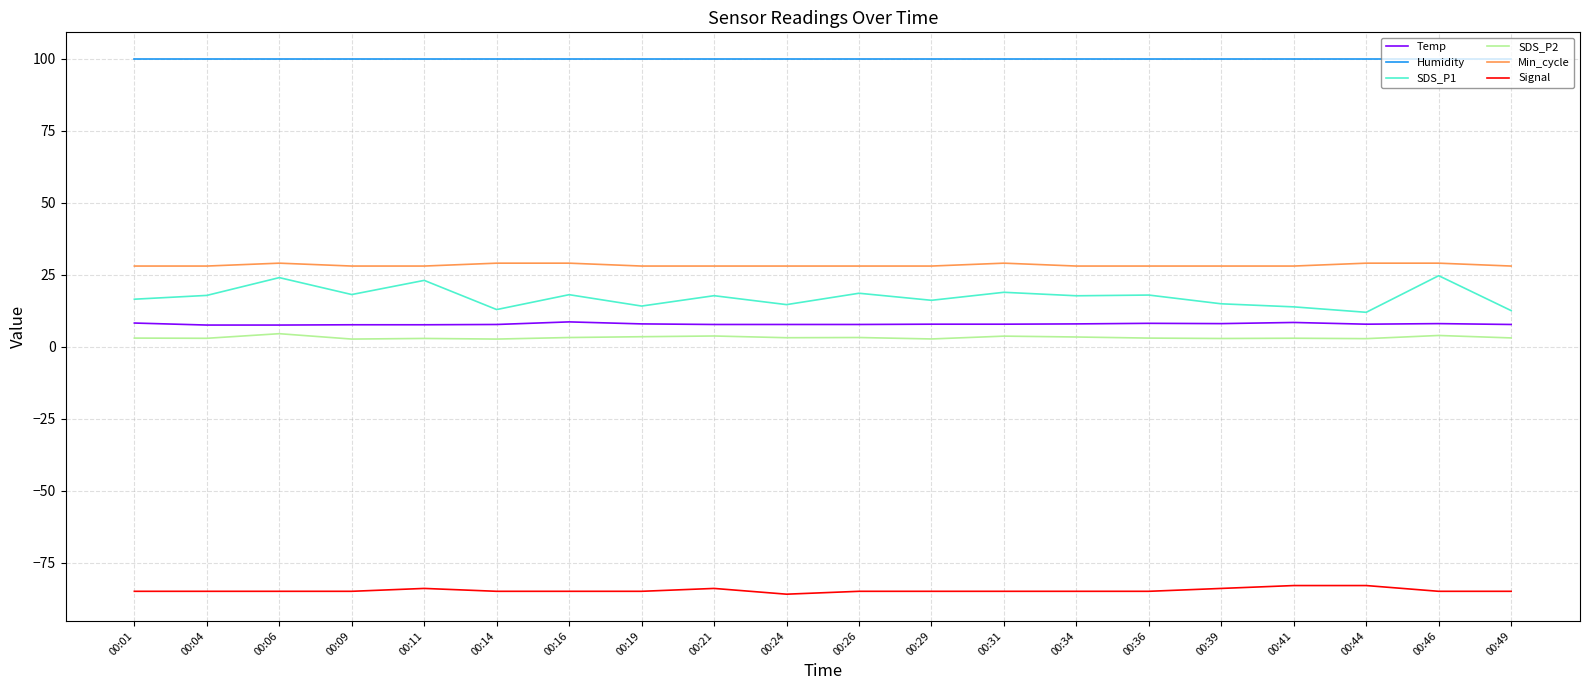

Is the value of Signal at 00:24 greater than the value of Temp at 00:29?

No